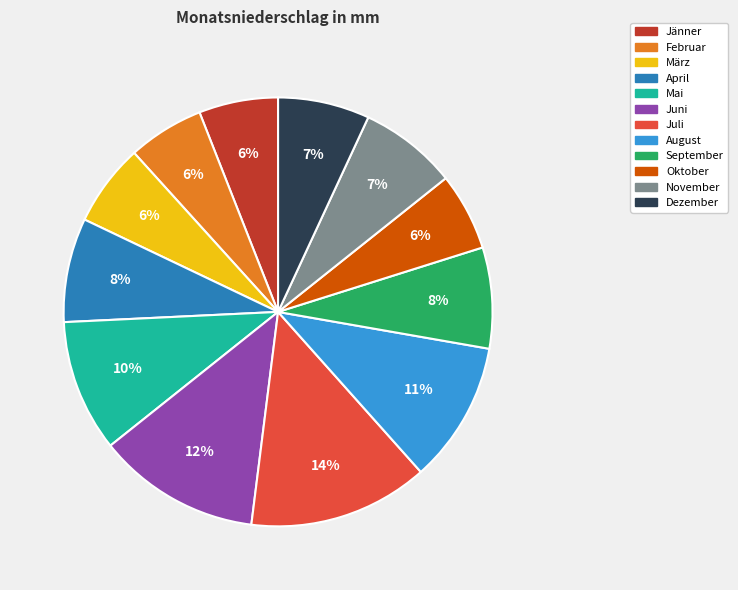

What is the largest slice in the pie chart?

Juli